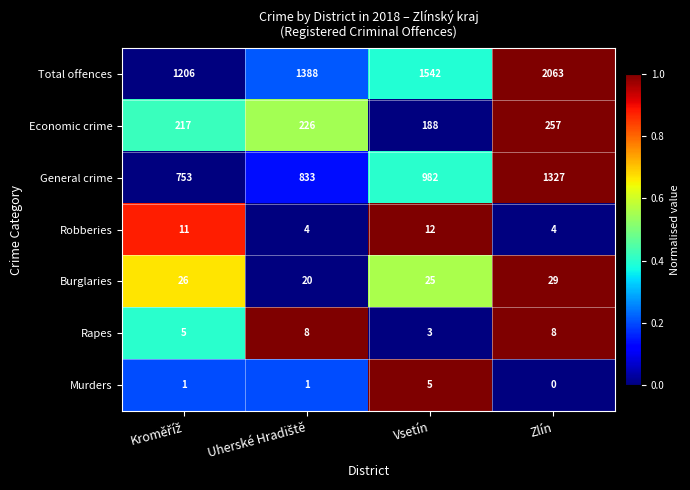

Reading left to right, list all the values displayed in this chart.

Total offences: 1206	1388	1542	2063
Economic crime: 217	226	188	257
General crime: 753	833	982	1327
Robberies: 11	4	12	4
Burglaries: 26	20	25	29
Rapes: 5	8	3	8
Murders: 1	1	5	0